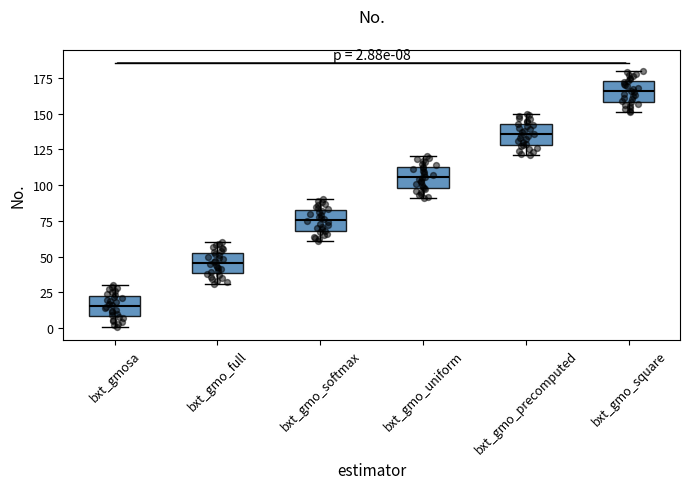

Which box has the highest median line?

bxt_gmo_square